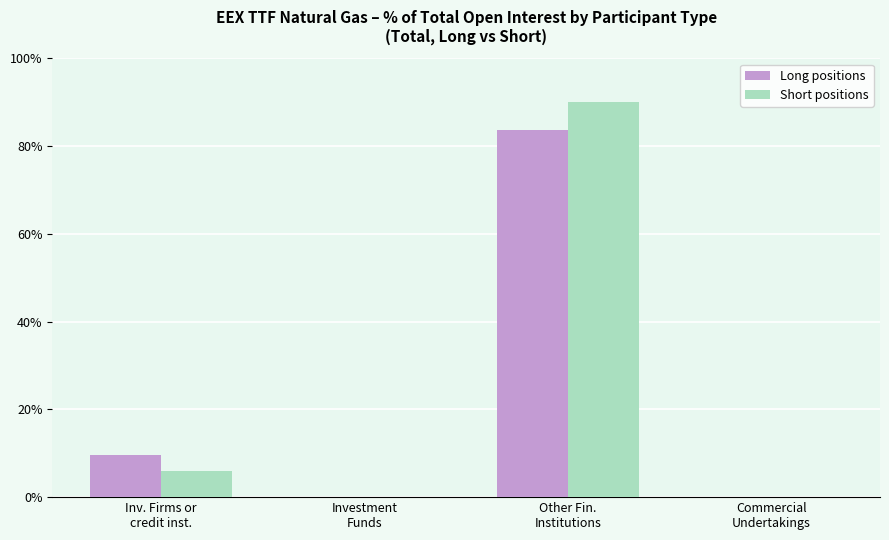

What is the sum of all Short positions values?

96.1